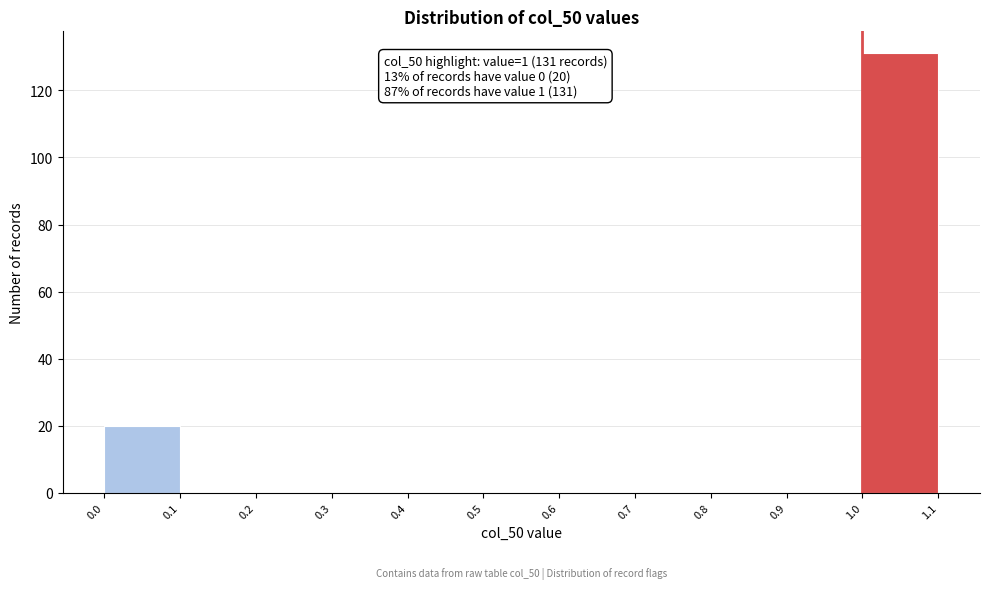

Over which range of the x-axis is the bar tallest?

1.0 to 1.1